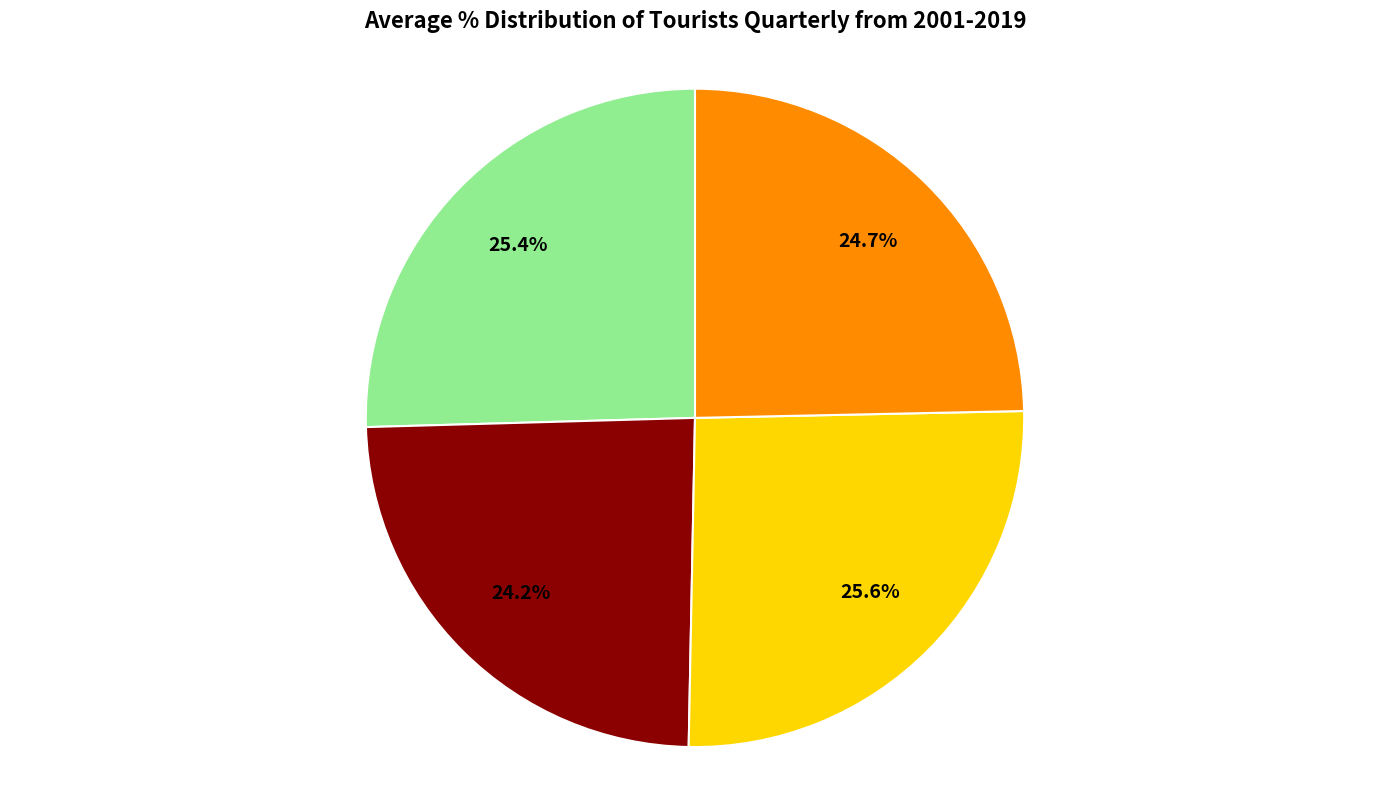

Is there a majority slice in this chart?

No